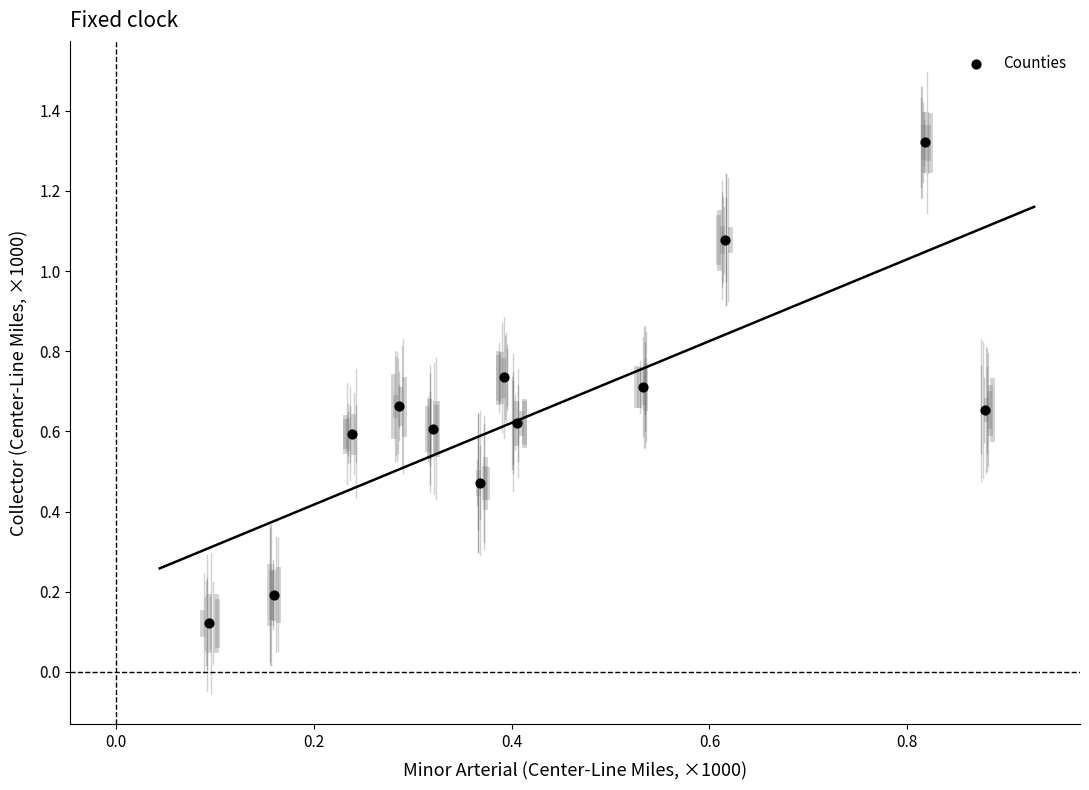

What is the average X value?

0.4